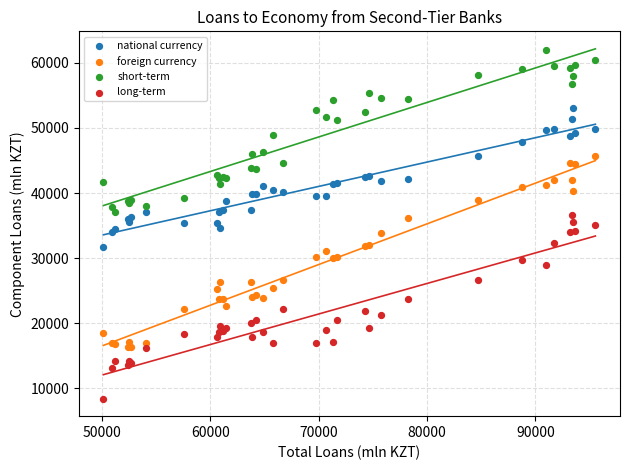

Which series reaches the maximum Y coordinate?

short-term